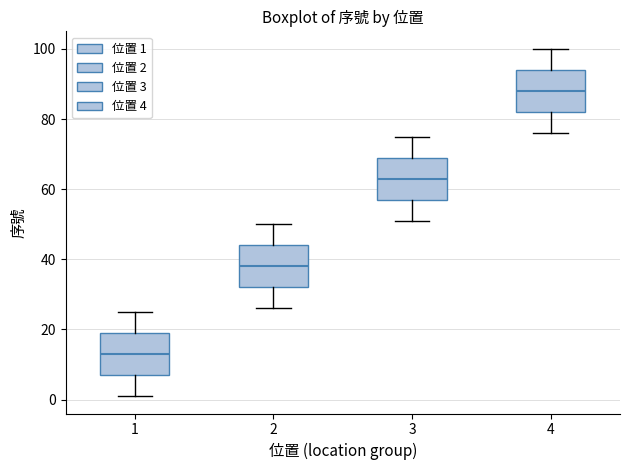

Reading left to right, read every box against the y-axis: the position of its median line, the range the box covers, and the ends of its whiskers. The values are not printed on the chart, so give them approximately, as read against the axis.

1: median 14, box 8 to 20, whiskers 2 to 26
2: median 38, box 32 to 44, whiskers 26 to 50
3: median 64, box 58 to 70, whiskers 52 to 76
4: median 88, box 82 to 94, whiskers 76 to 100